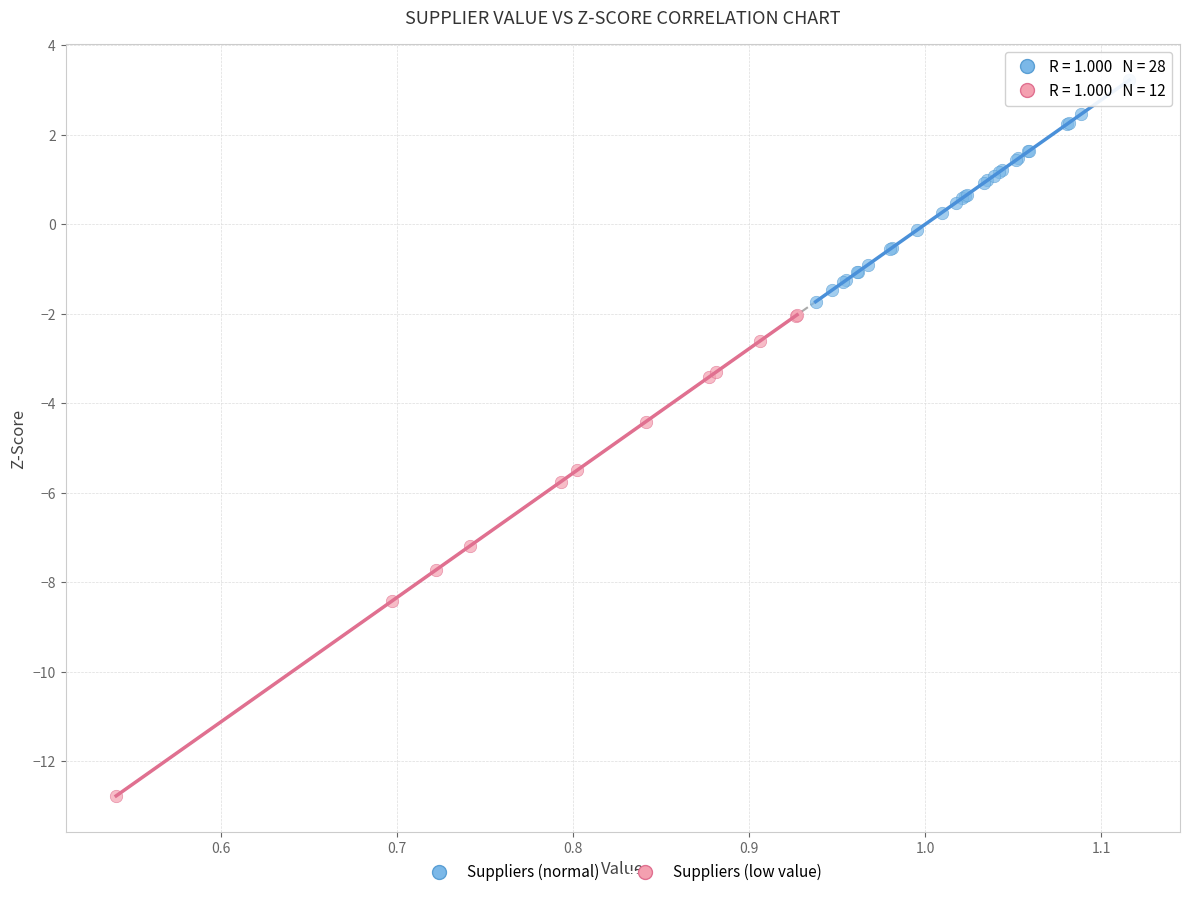

What are all the series names shown in the legend?

Suppliers (normal), Suppliers (low value)